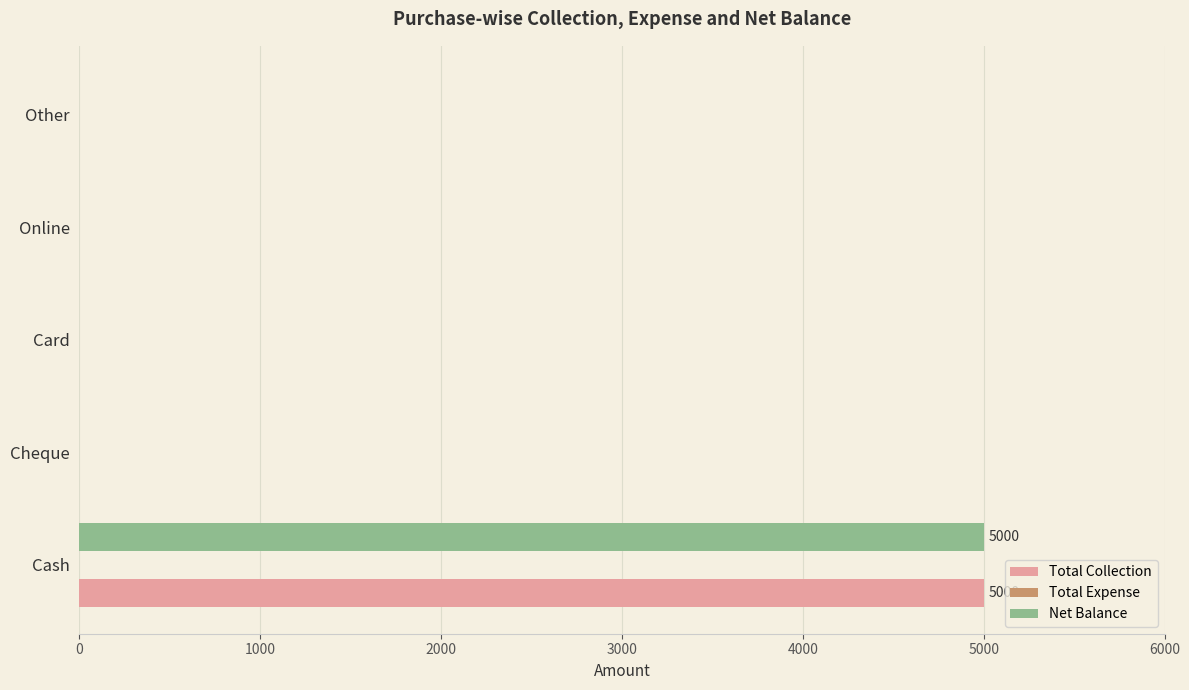

What is the sum of the Net Balance values at Cash and Online?

5000